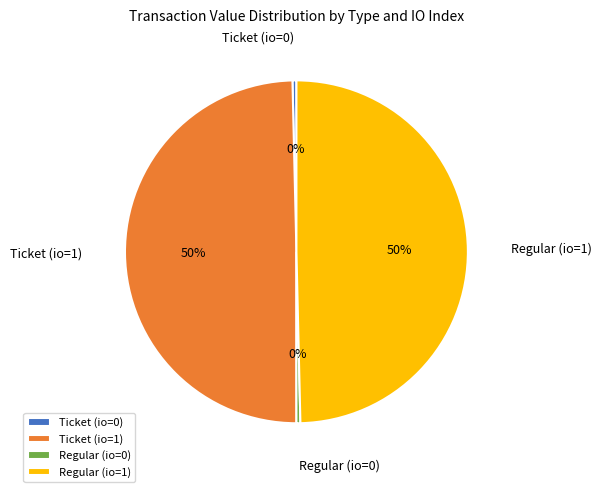

What is the ratio of the value at Ticket (io=1) to the value at Regular (io=1)?

1.0